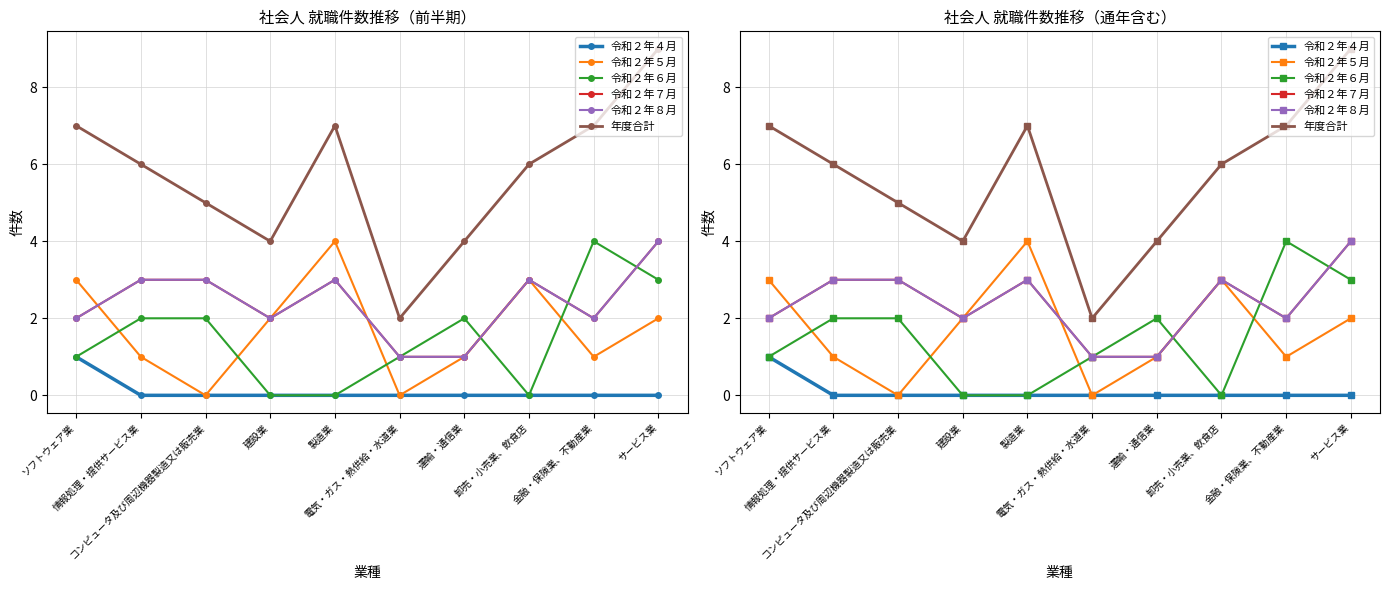

What position from the left is 情報処理・提供サービス業?

2